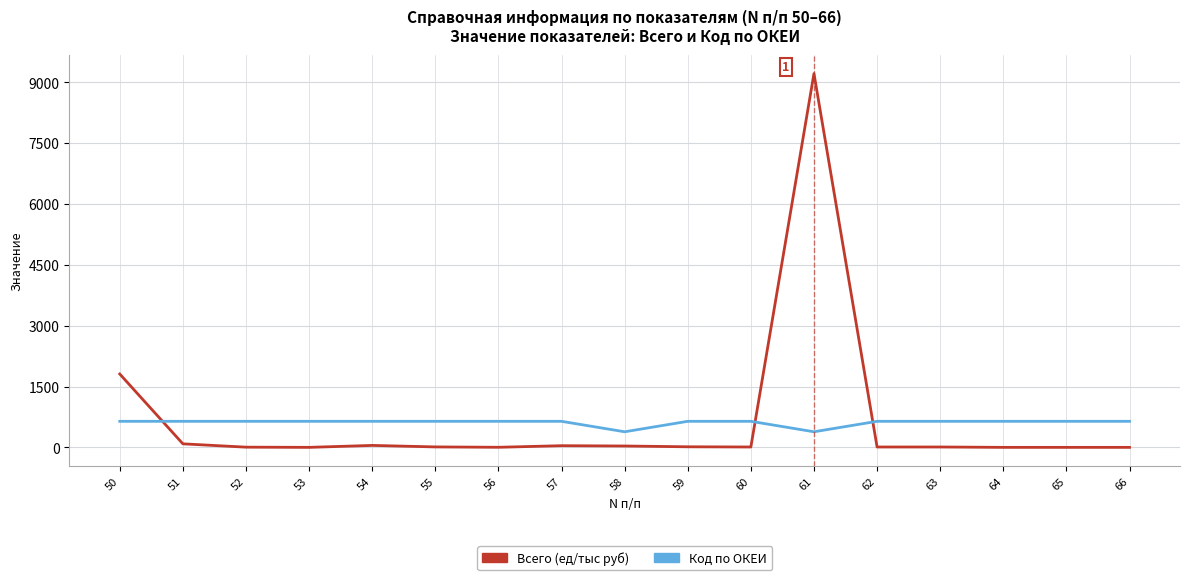

What is the difference between the maximum and second lowest values in the Всего (ед/тыс руб) series?

9214.0